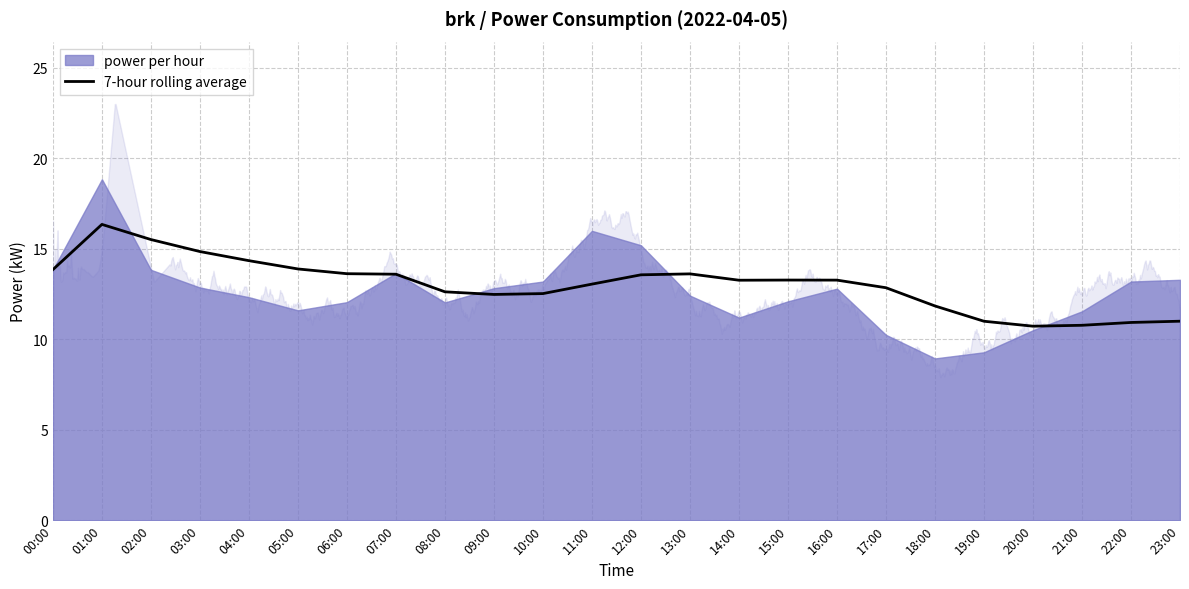

The value of 7-hour rolling average at 22:00 is 7.3. True or false?

False